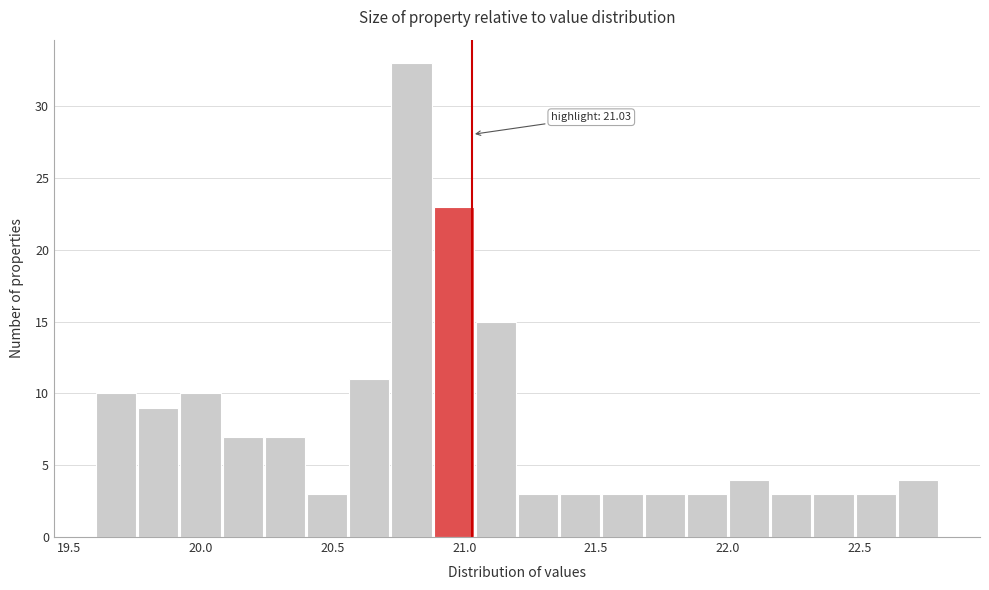

Around what value on the x-axis is the tallest bar? Give the approximate position of its centre, as read against the axis.

20.80